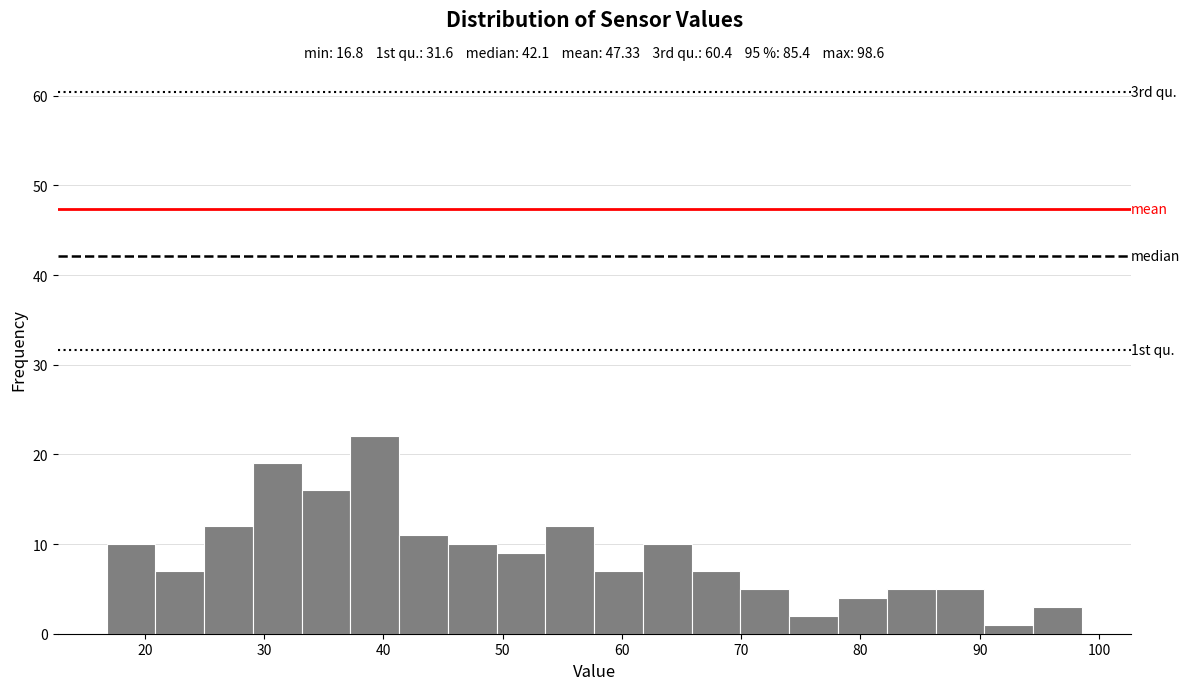

Which range on the x-axis has the tallest bar?

37 to 41